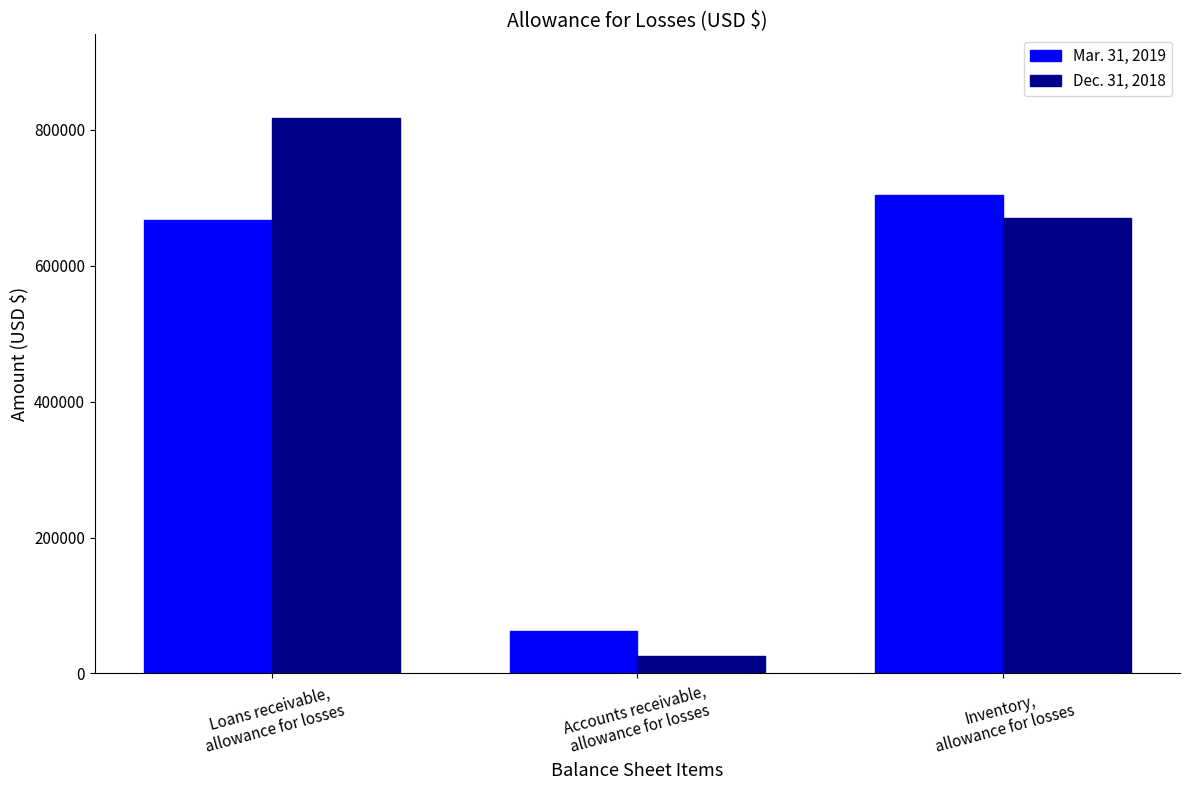

How many data points in Mar. 31, 2019 are less than 667000?

1